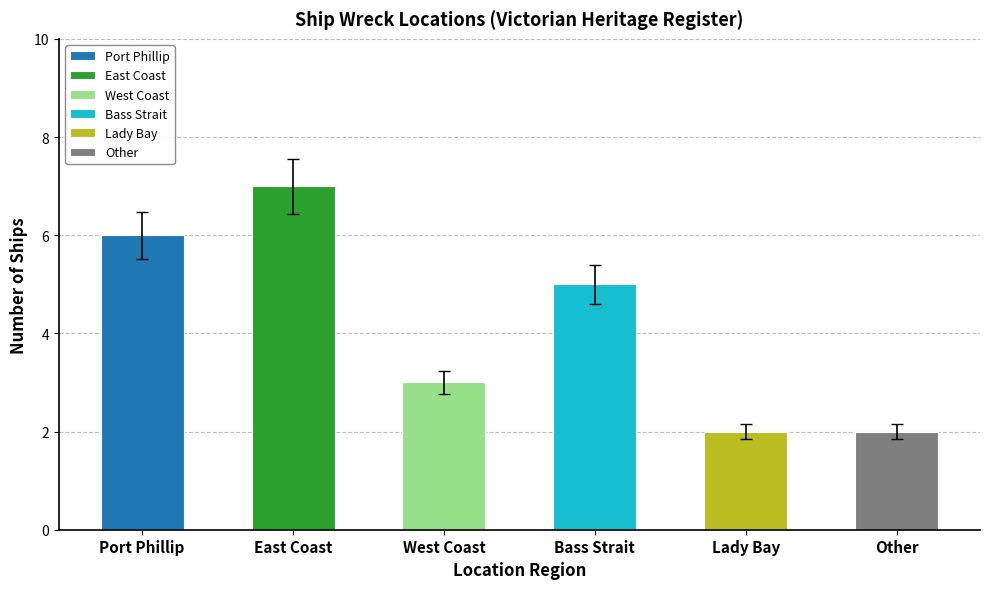

What is the change in value from West Coast to Bass Strait?

+2